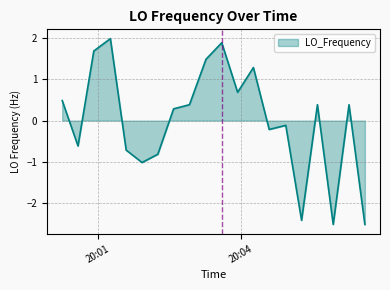

What is the greatest value displayed?

2.0